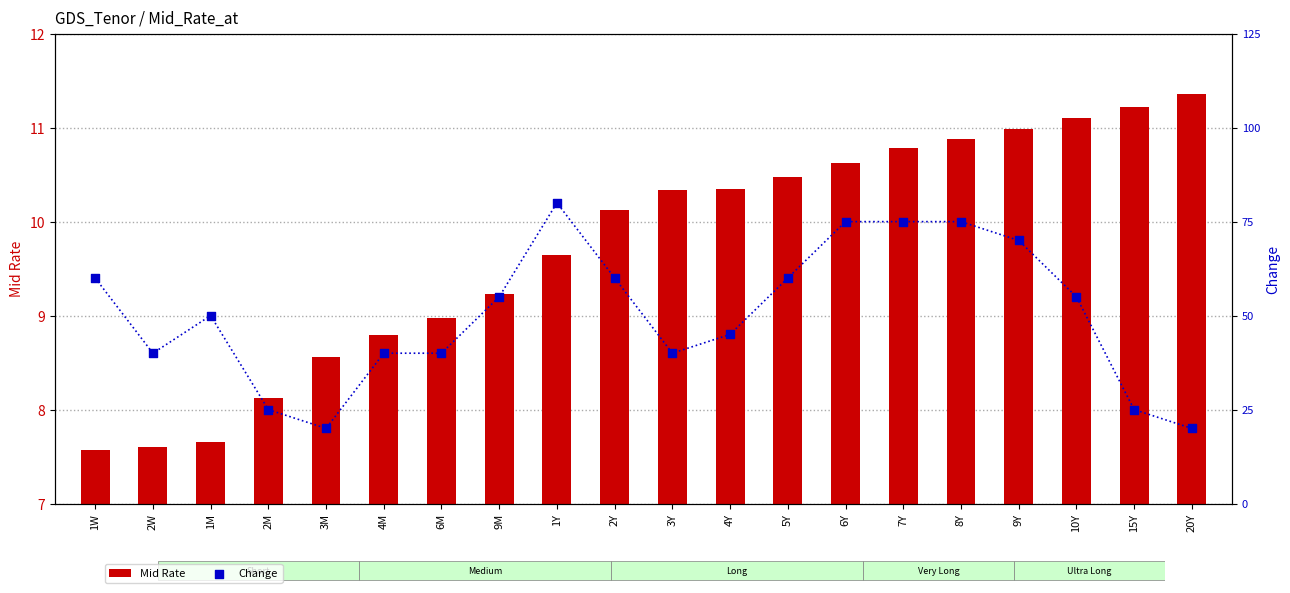

Which series reaches the maximum Y coordinate?

Mid Rate